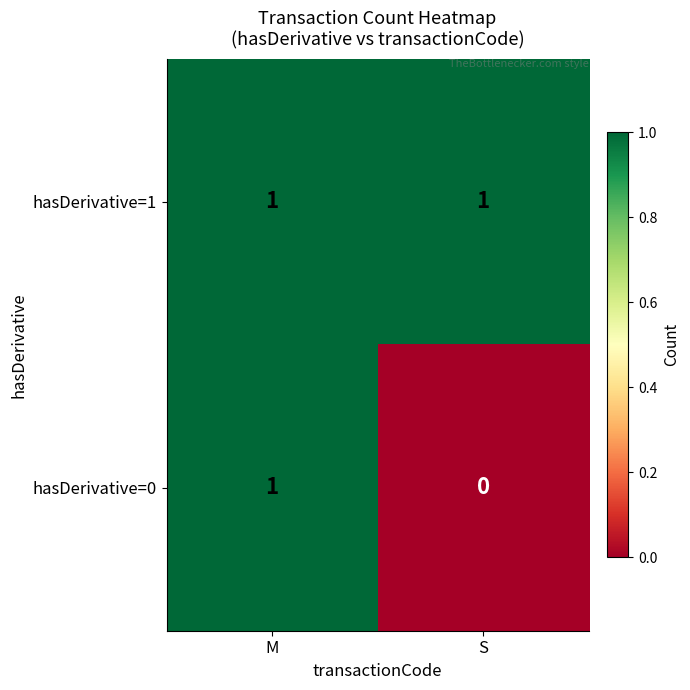

The value of hasDerivative=0 at M is 2. True or false?

False